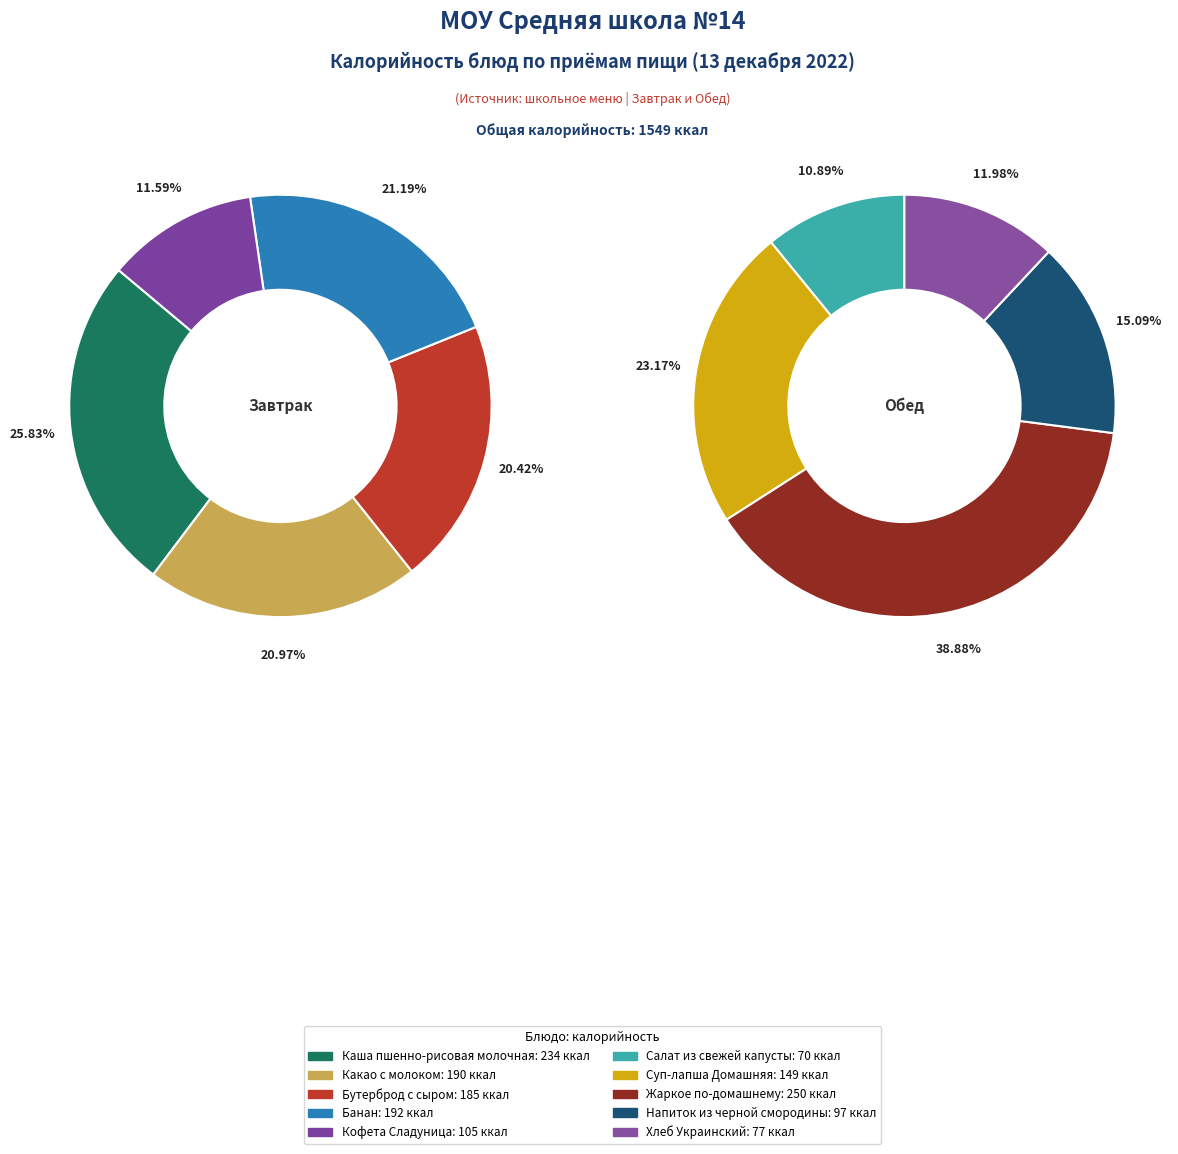

What is the ratio of the value at Какао с молоком to the value at Напиток из черной смородины?

2.0